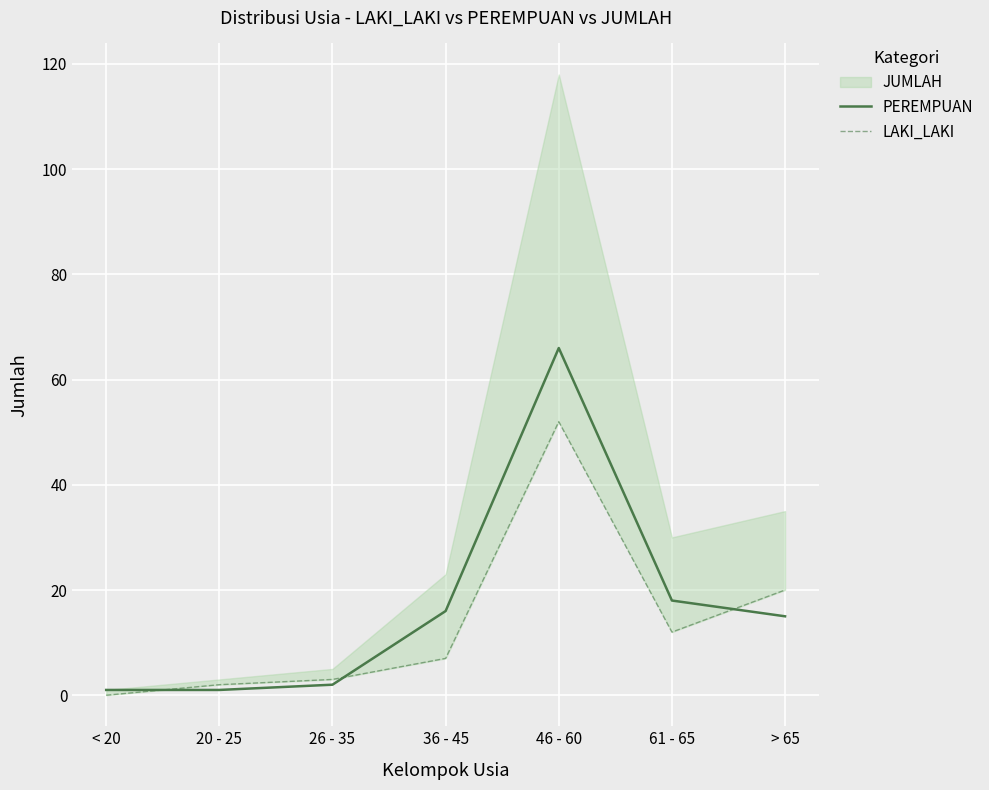

In LAKI_LAKI, how many points are higher than both neighbors (excluding endpoints)?

1